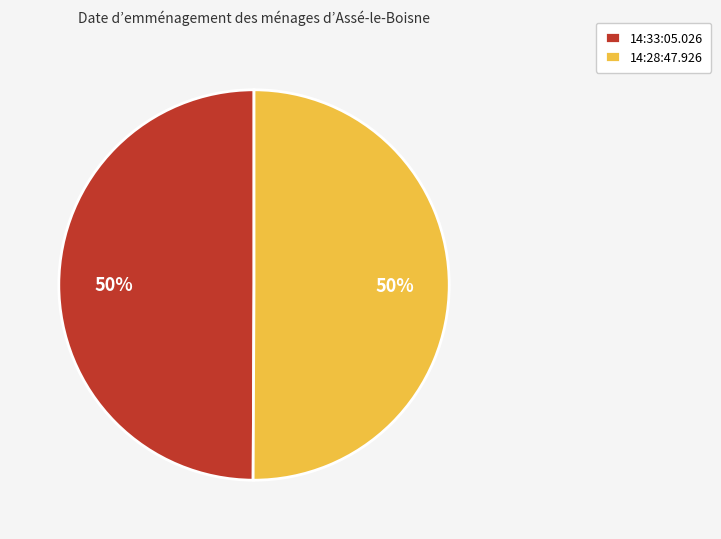

Is it true that 14:28:47.926 is 59% of the pie?

False